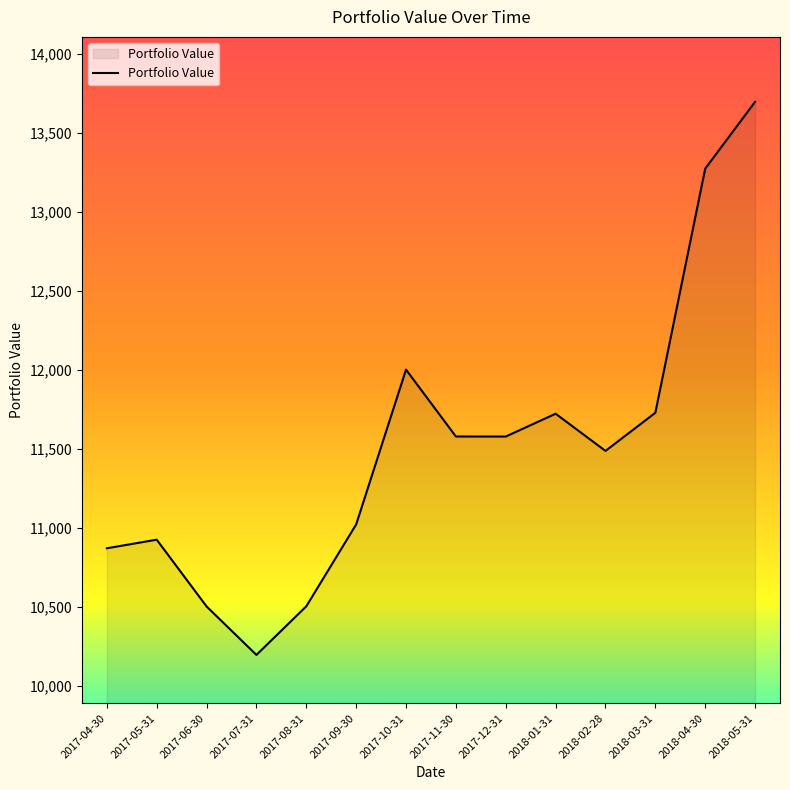

Approximately how many times larger is the value at 2017-09-30 compared to 2017-07-31?

1.1